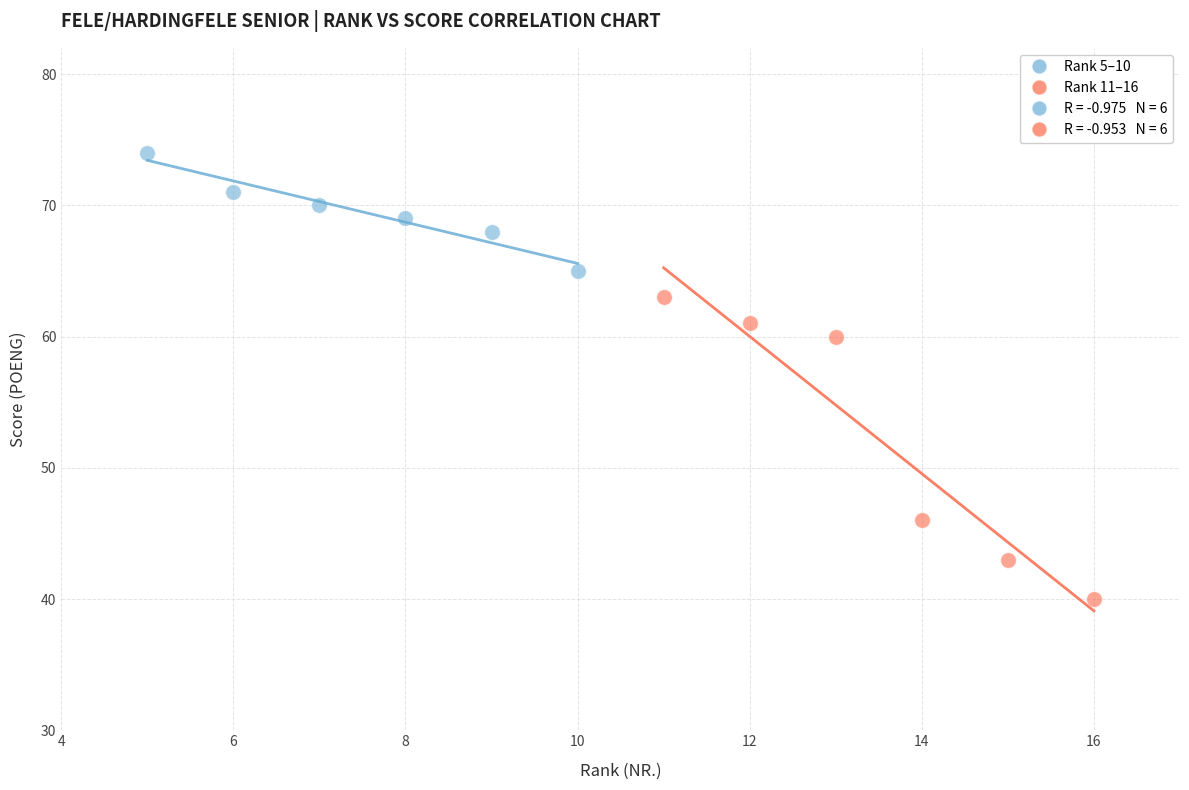

Which series contains the highest Y value?

Rank 5–10